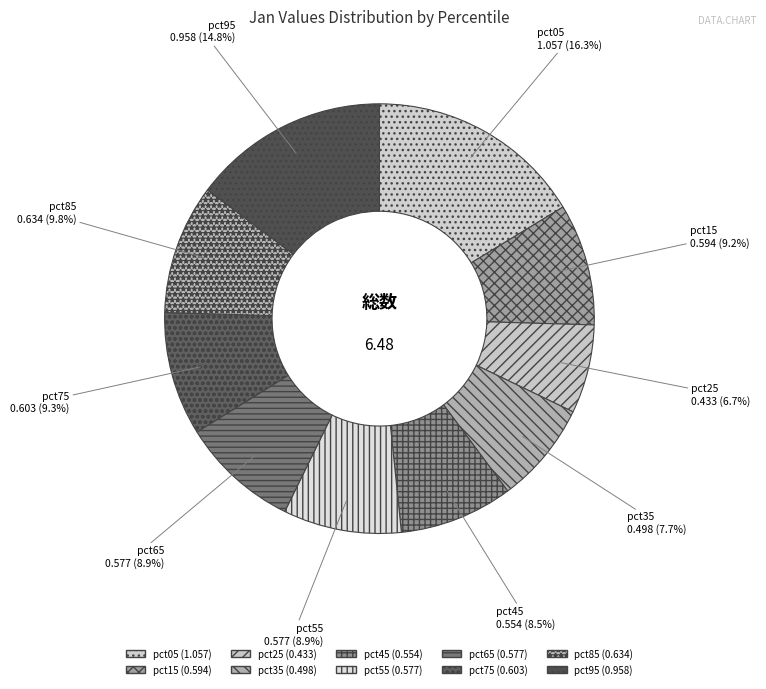

How many slices are in this pie chart?

10